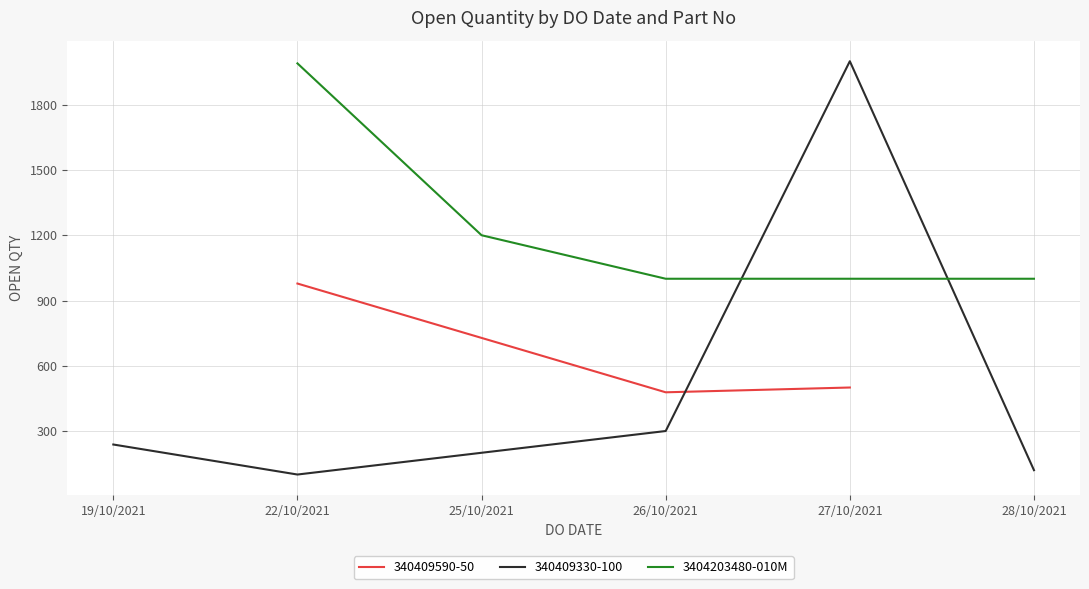

True or false: the data shows 381 at 25/10/2021.

False